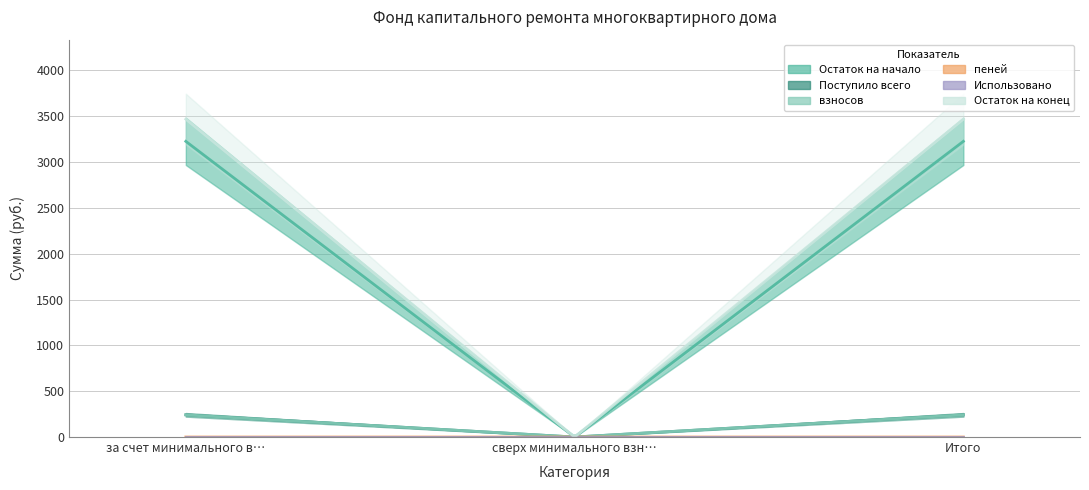

The value of взносов at сверх минимального взноса is 98.7. True or false?

False